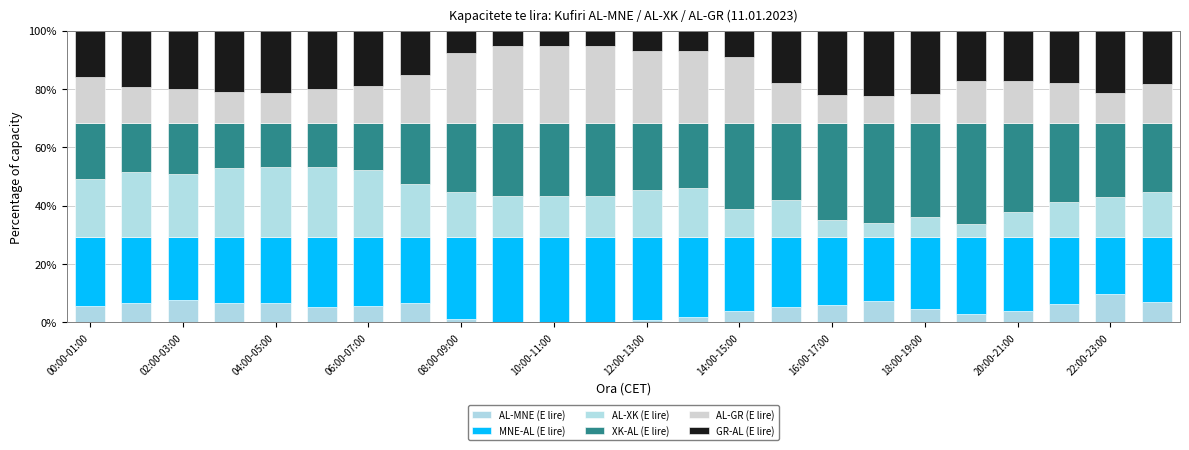

How many distinct data groups are displayed?

6